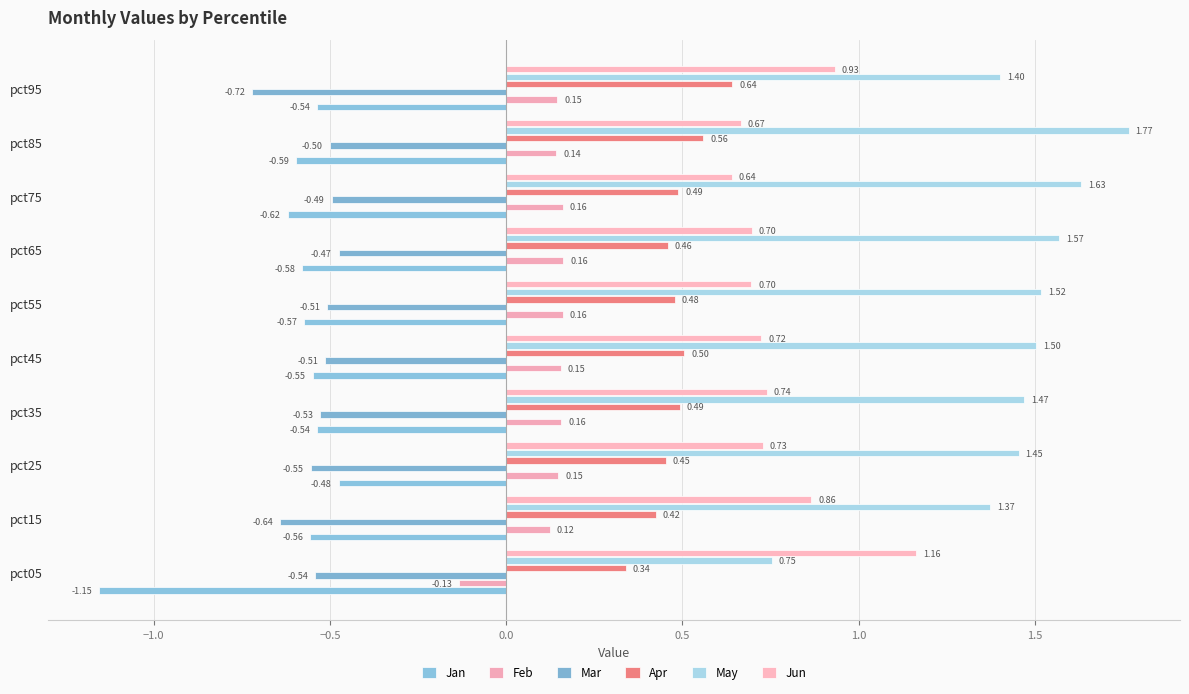

Which category has the lowest value in the Mar series?

pct95